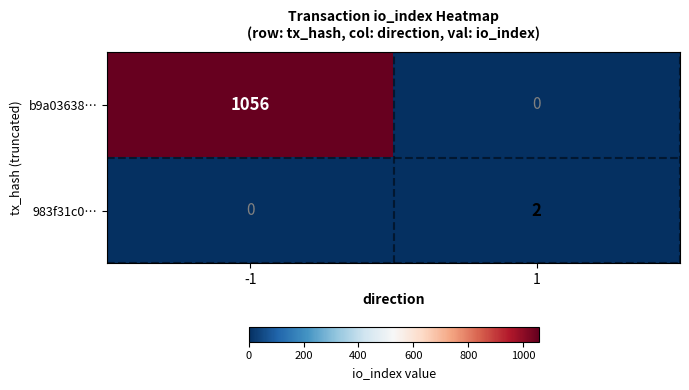

Reading left to right, what are all the values shown in this chart?

b9a03638…: 1056	0
983f31c0…: 0	2